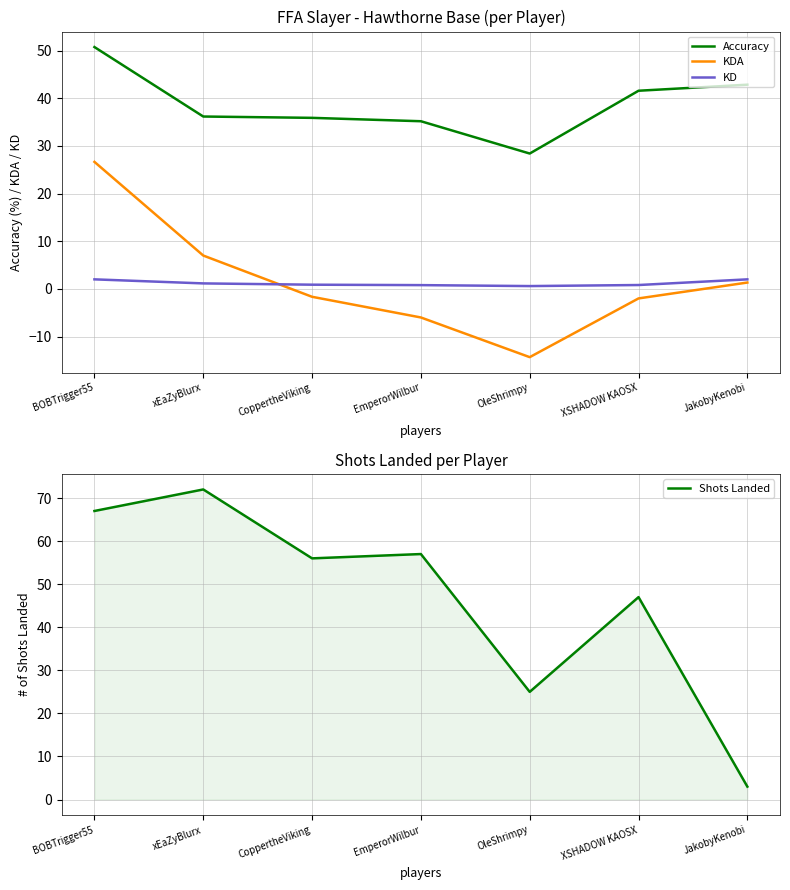

Where is the first local minimum for KDA?

OleShrimpy